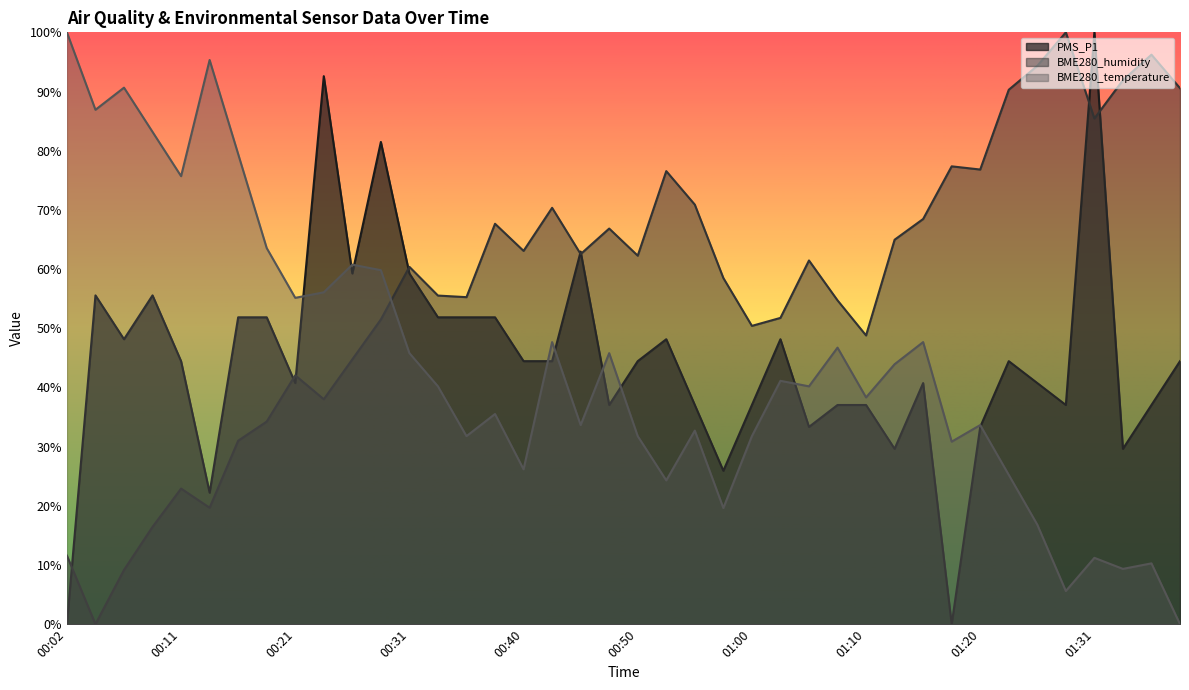

What is the sum of the BME280_humidity values at 01:05 and 01:07?

116.2